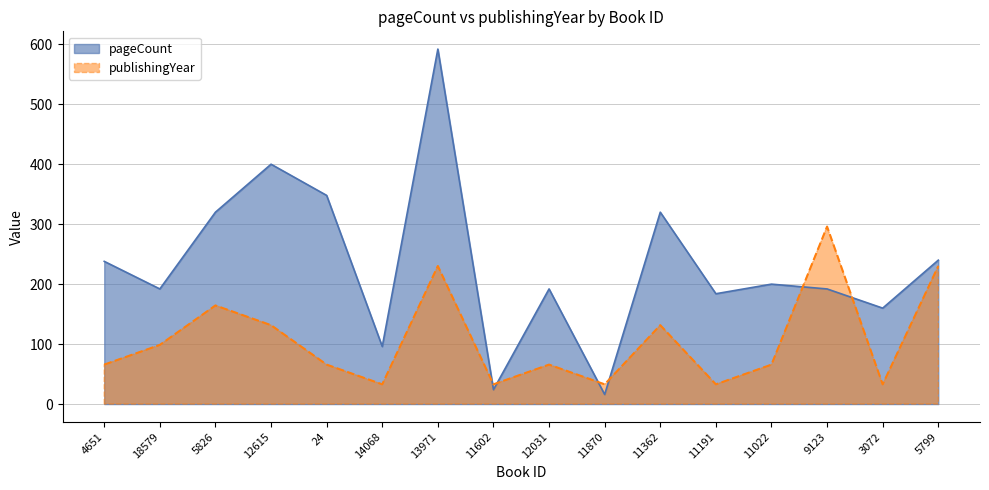

List the series in order of their peak value, highest first.

pageCount, publishingYear